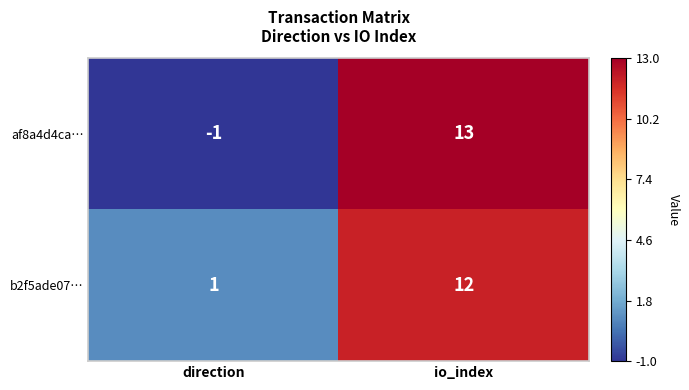

At which label is b2f5ade07… closest to 6?

direction